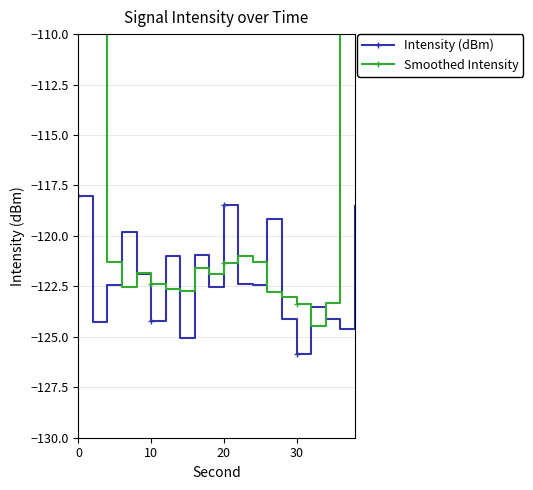

True or false: Intensity (dBm) has more than 2 points higher than both neighbors.

True